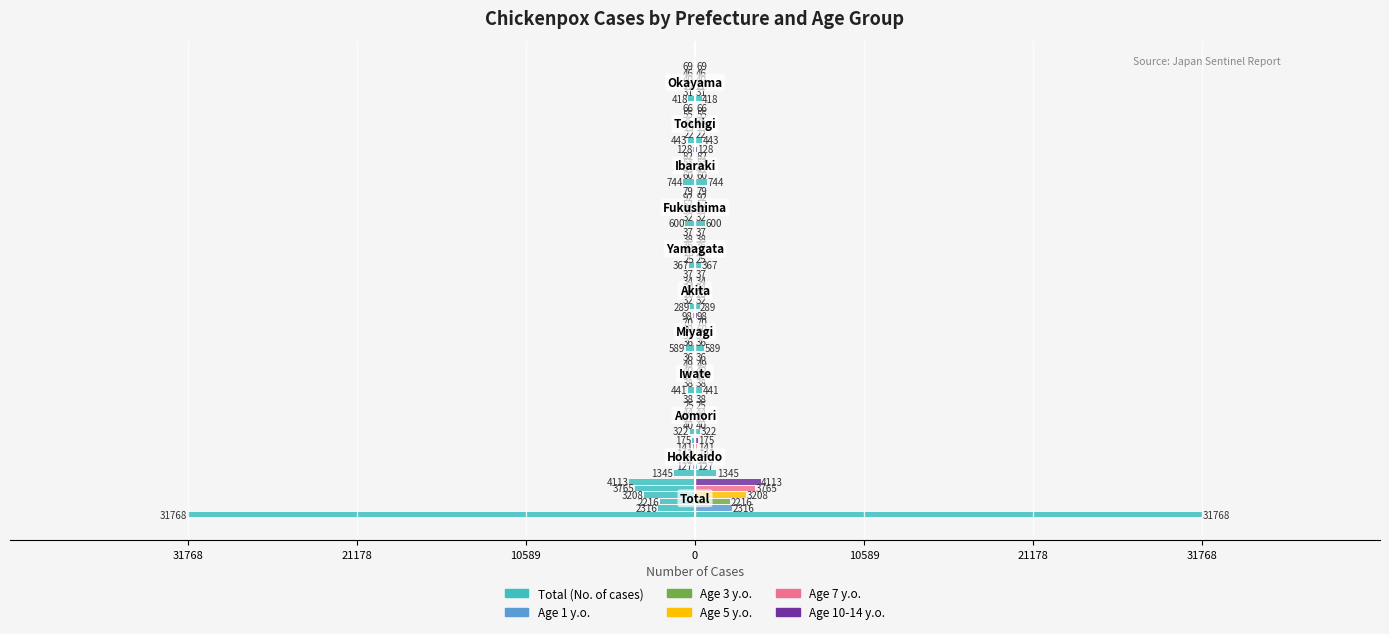

Rank the series by their maximum value, from highest to lowest.

Total (No. of cases), Age 10-14 y.o., Age 7 y.o., Age 5 y.o., Age 1 y.o., Age 3 y.o.